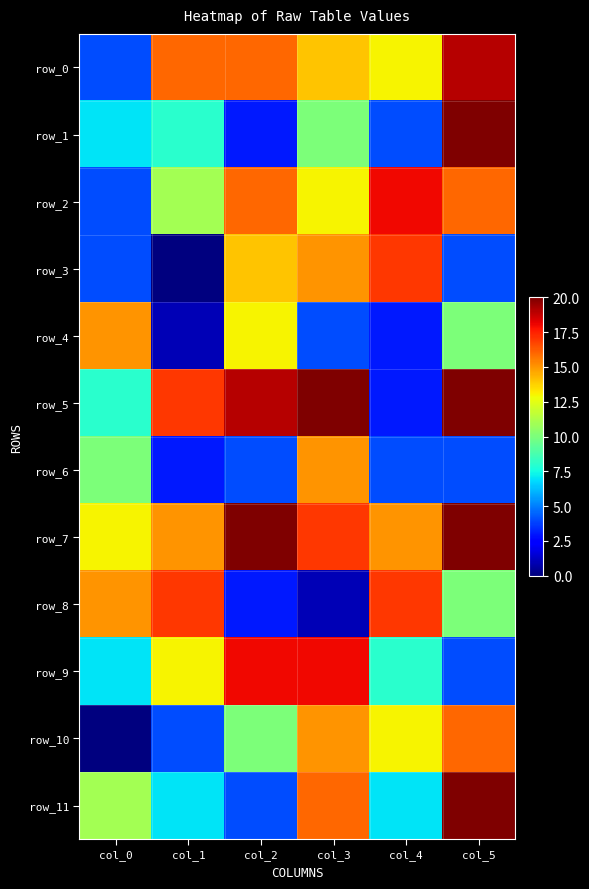

What is the highest value of the row_6 series?

15